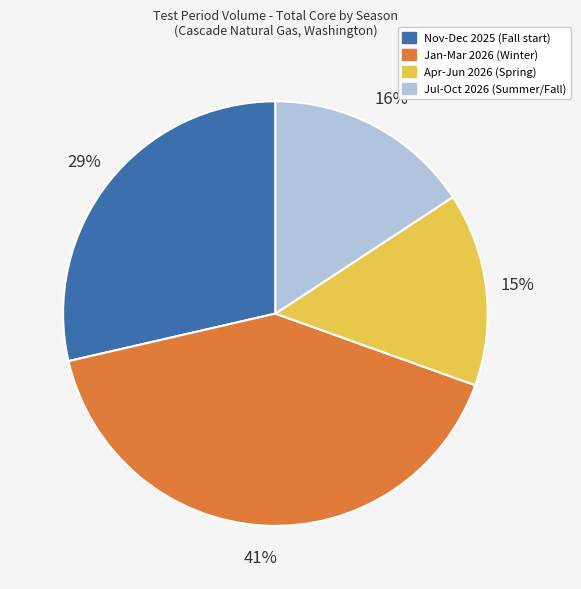

To the nearest percent, what is the average slice percentage?

25%